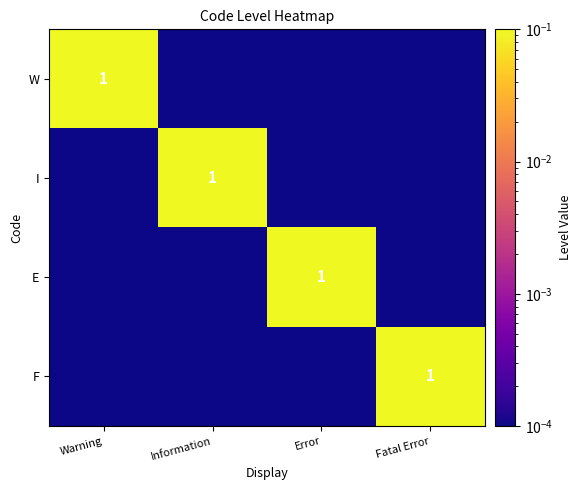

The value of W at Information is 0.0. True or false?

True